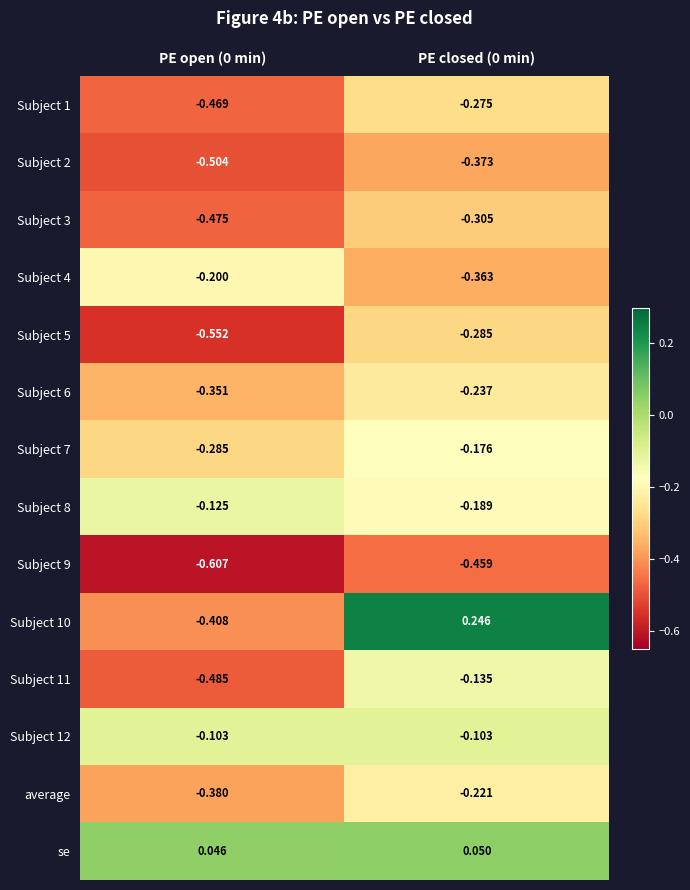

What is the smallest value displayed?

-0.6